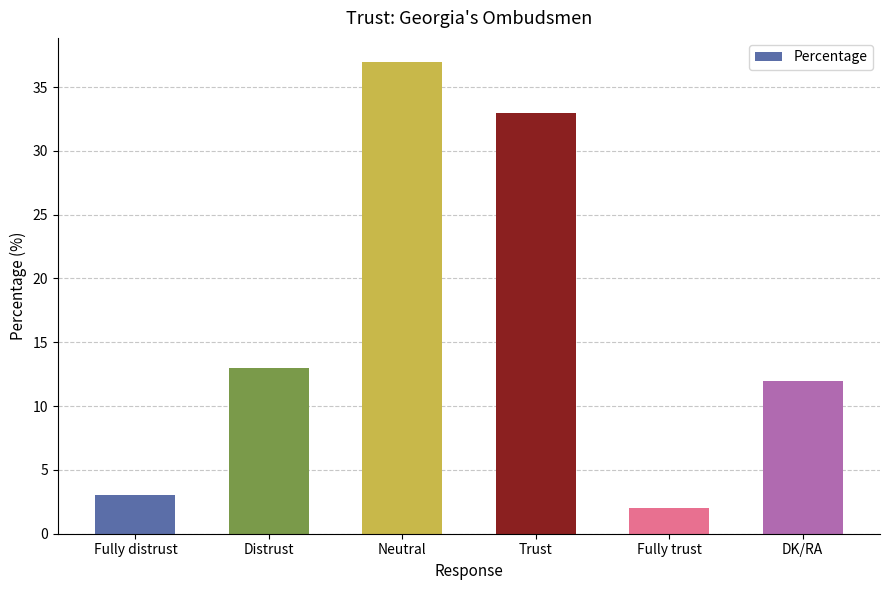

At which category does the chart reach its minimum across all series?

Fully trust